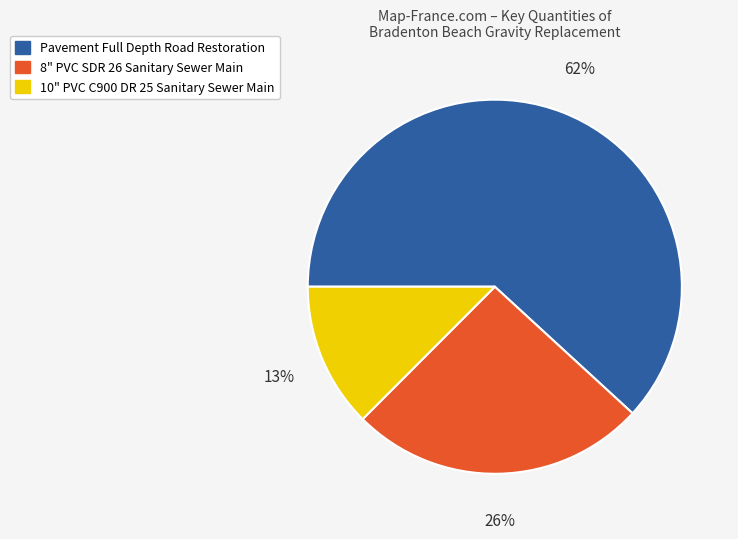

Which category accounts for the majority?

Pavement Full Depth Road Restoration